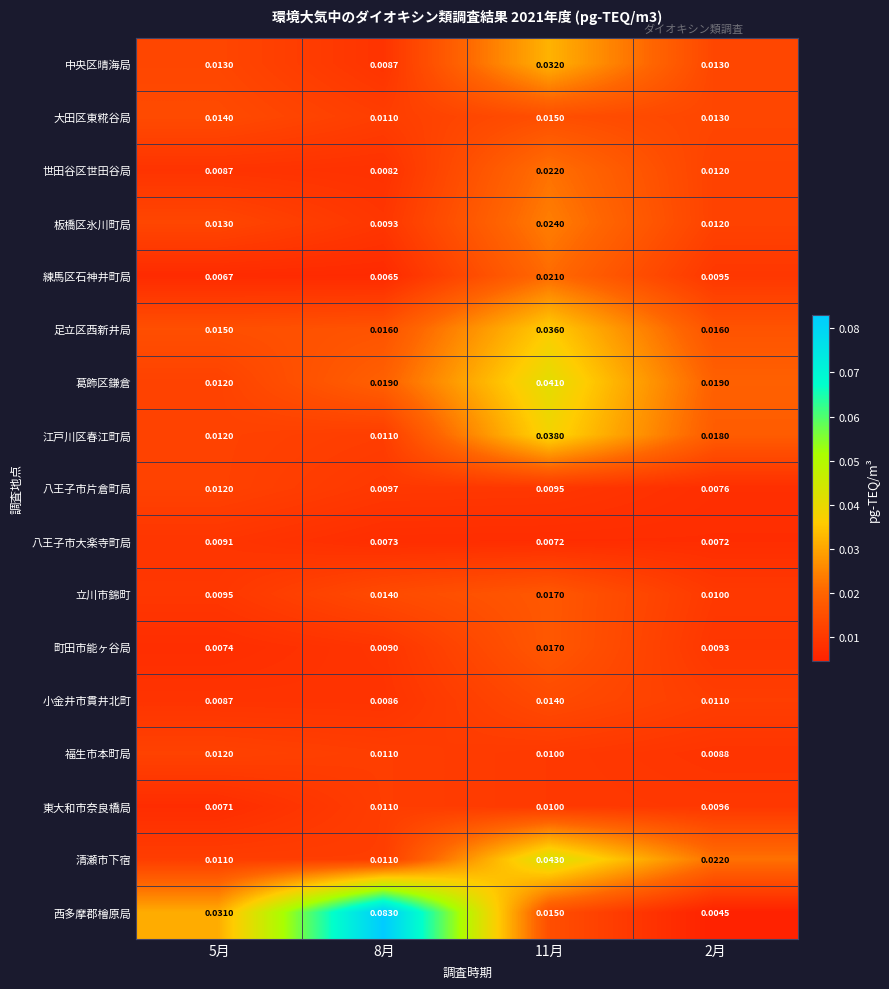

Which series has the largest total across all categories?

西多摩郡檜原局